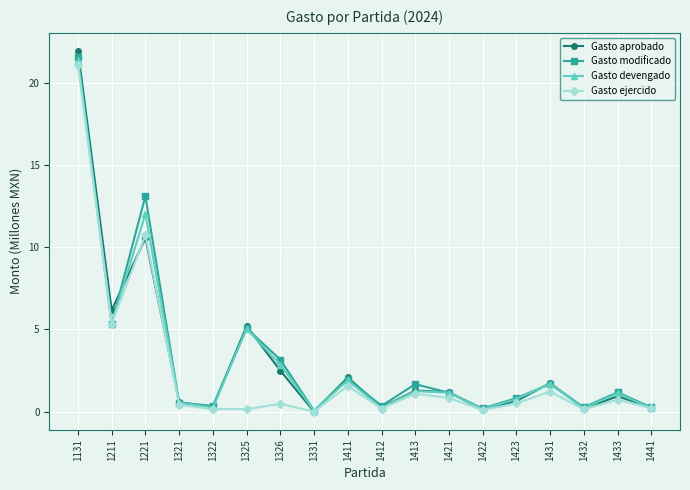

At which label is Gasto devengado closest to 10?

1221